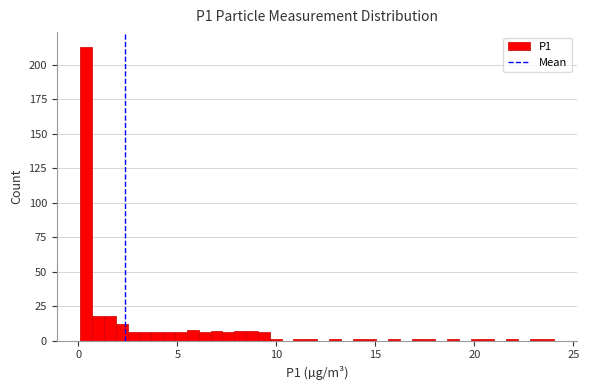

Around what value on the x-axis is the tallest bar? Give the approximate position of its centre, as read against the axis.

0.5